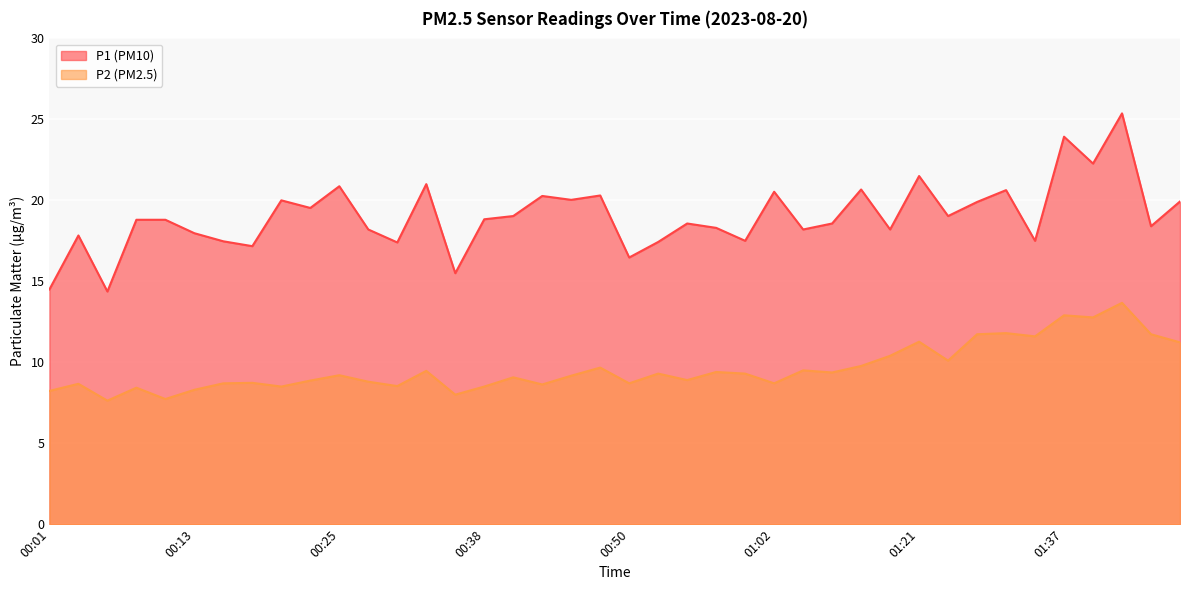

True or false: P1 has a value of 14.4 at 00:06.

True